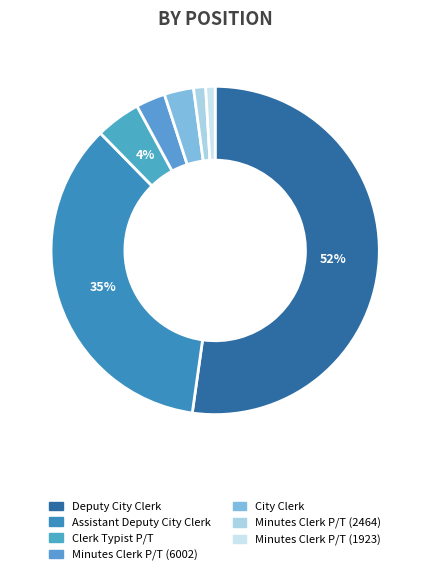

To the nearest percent, what is the difference between the Clerk Typist P/T and Minutes Clerk P/T (2464) slice percentages?

3%